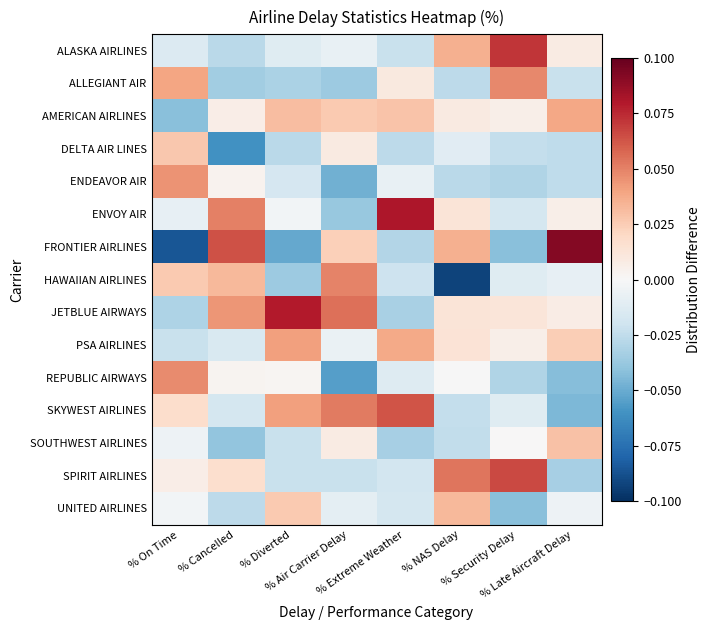

Between % Late Aircraft Delay and % Security Delay, which is larger?

% Security Delay